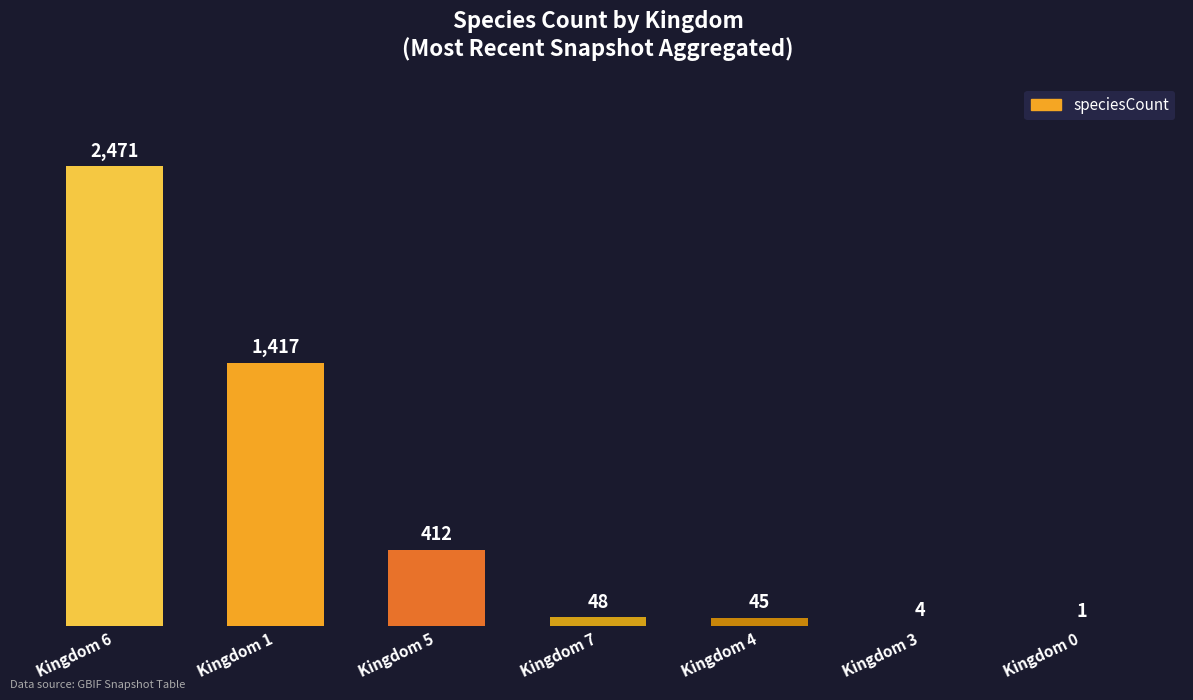

Reading left to right, transcribe all the data shown in this chart.

Kingdom 6=2471	Kingdom 1=1417	Kingdom 5=412	Kingdom 7=48	Kingdom 4=45	Kingdom 3=4	Kingdom 0=1